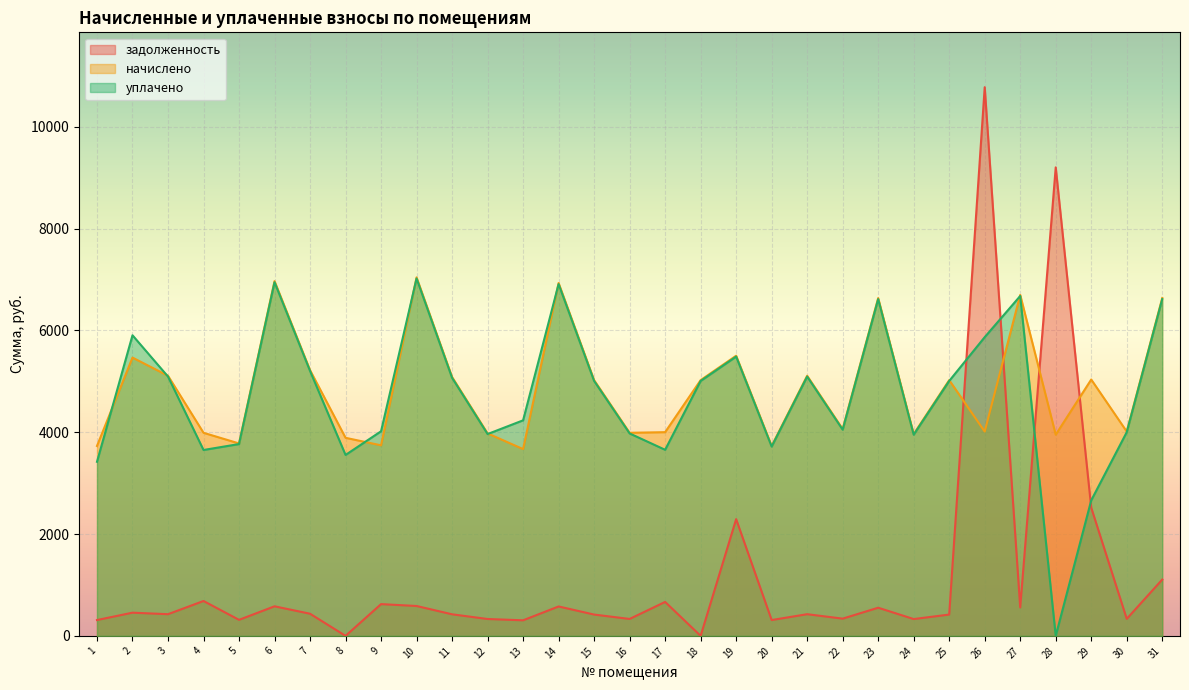

The value of уплачено at 3 is 1409.3. True or false?

False